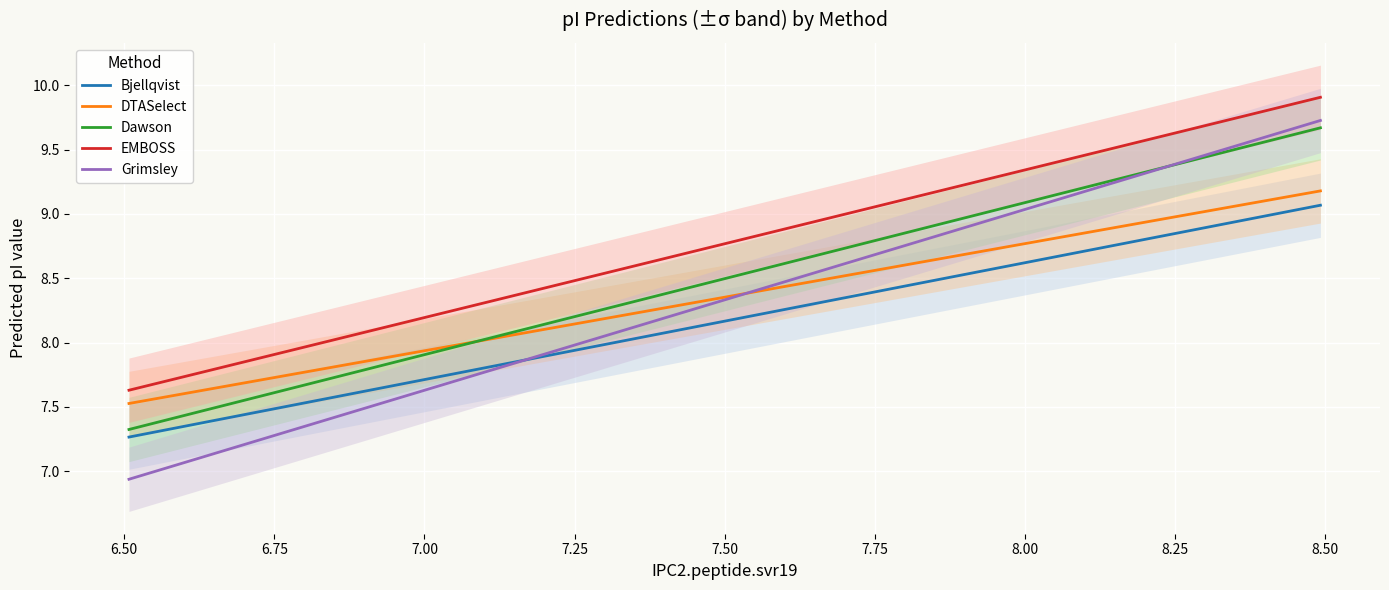

Where is Bjellqvist nearest to the value 8?

7.352